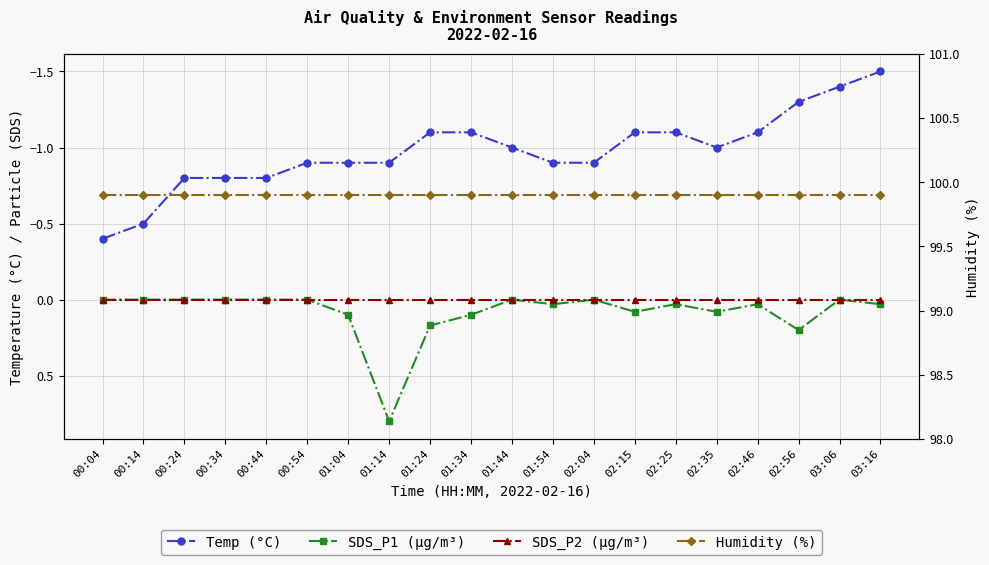

At which label does Temp (°C) reach its minimum?

03:16